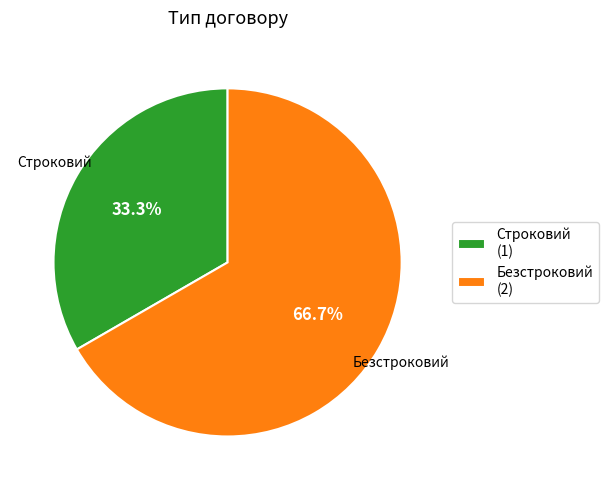

Approximately how many times larger is the value at Строковий (1) compared to Безстроковий (2)?

0.5